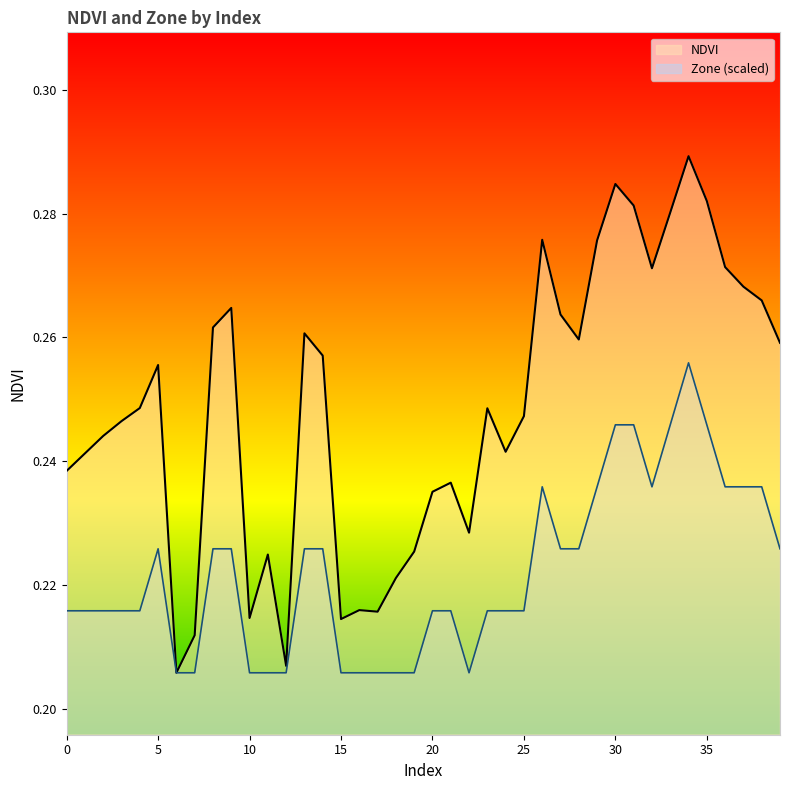

At which label is Zone closest to 0?

6